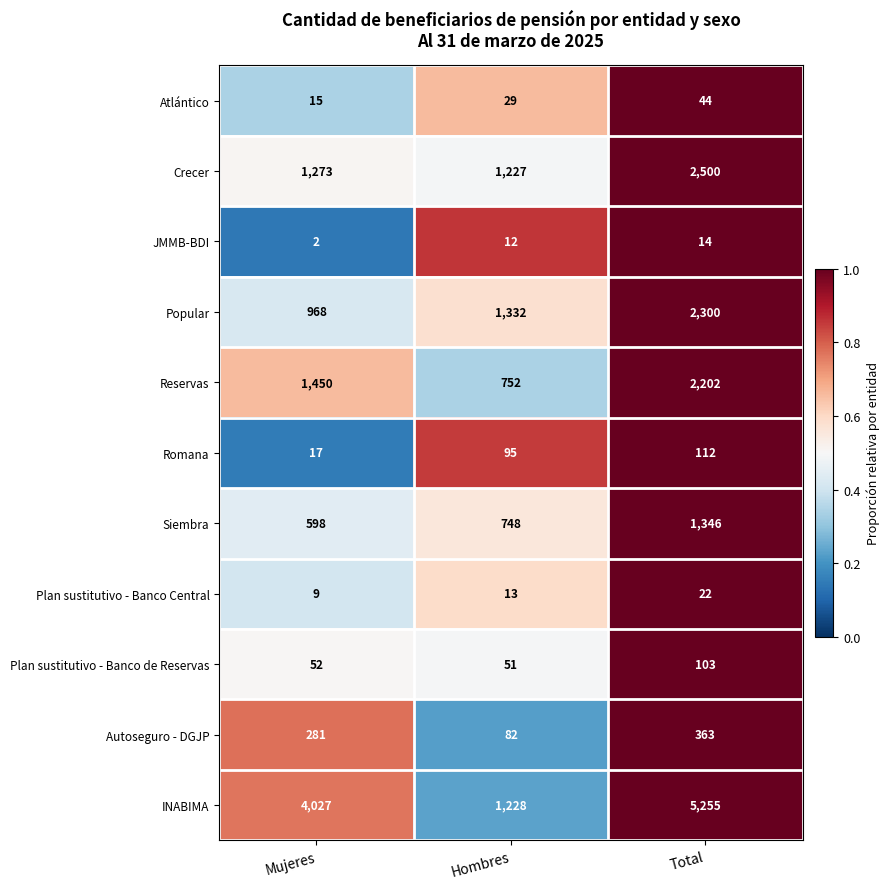

What is the total value across all series at Total?

14261